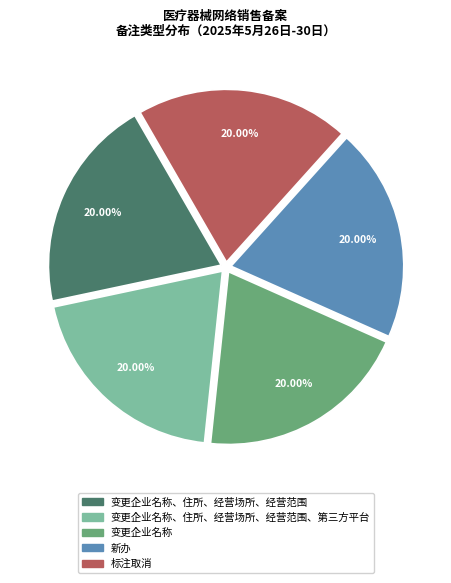

Is there a majority slice in this chart?

No